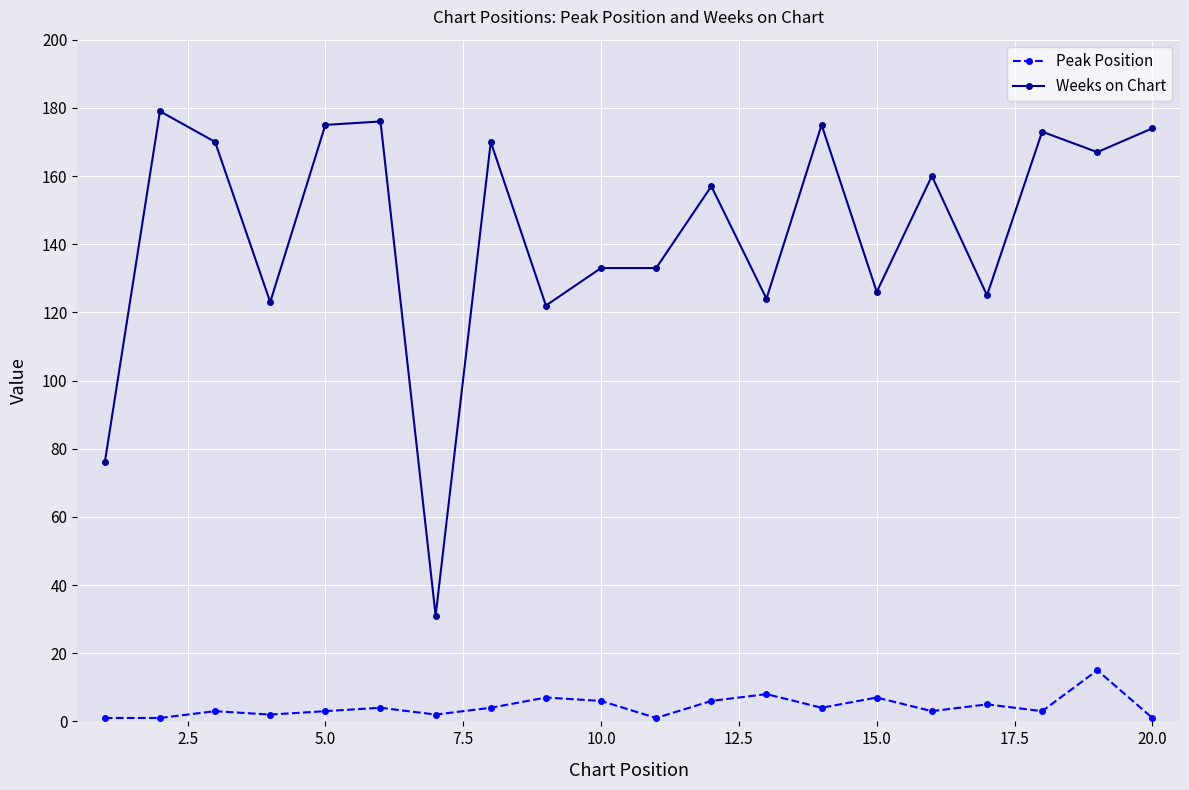

True or false: Weeks on Chart has more than 2 points higher than both neighbors.

True